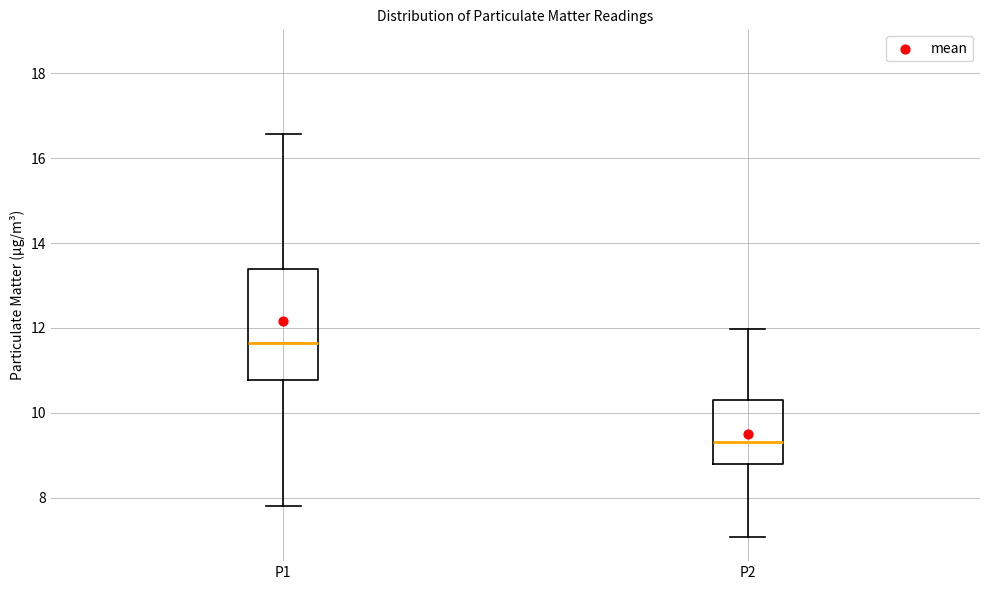

Which box has the highest median line?

P1